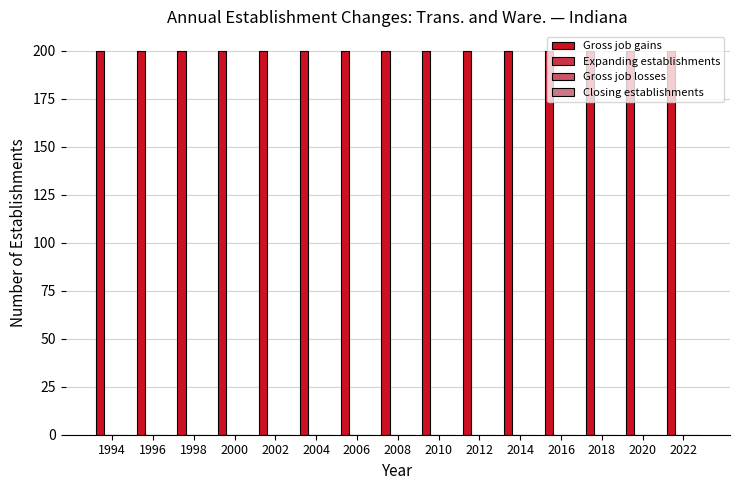

At which label is Gross job losses closest to 0?

1994